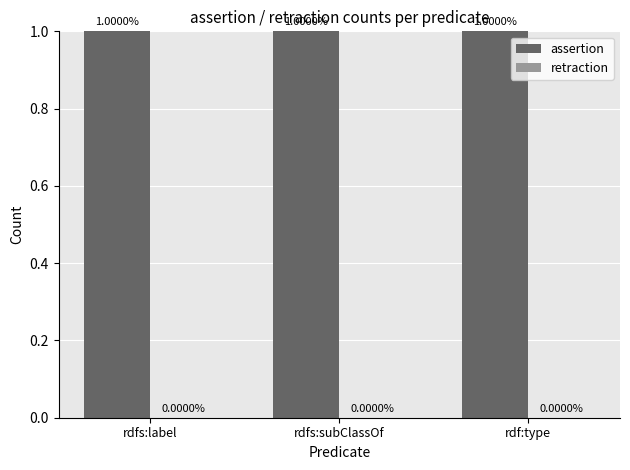

True or false: assertion has a value of 1 at rdf:type.

True